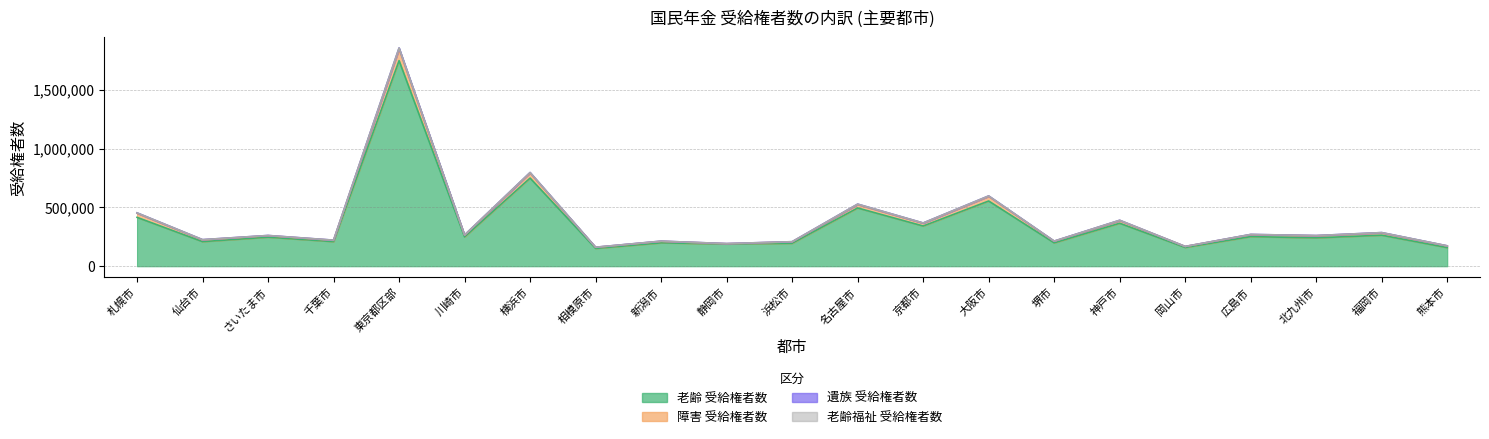

Which label corresponds to the largest value in the chart?

東京都区部